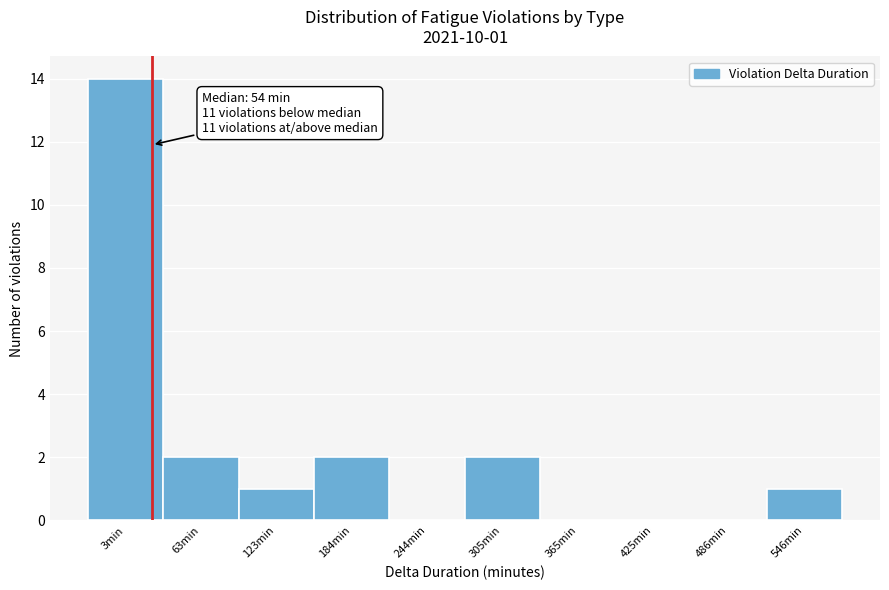

Reading left to right, what are all the values shown in this chart?

3min=14	63min=2	123min=1	184min=2	244min=0	305min=2	365min=0	425min=0	486min=0	546min=1